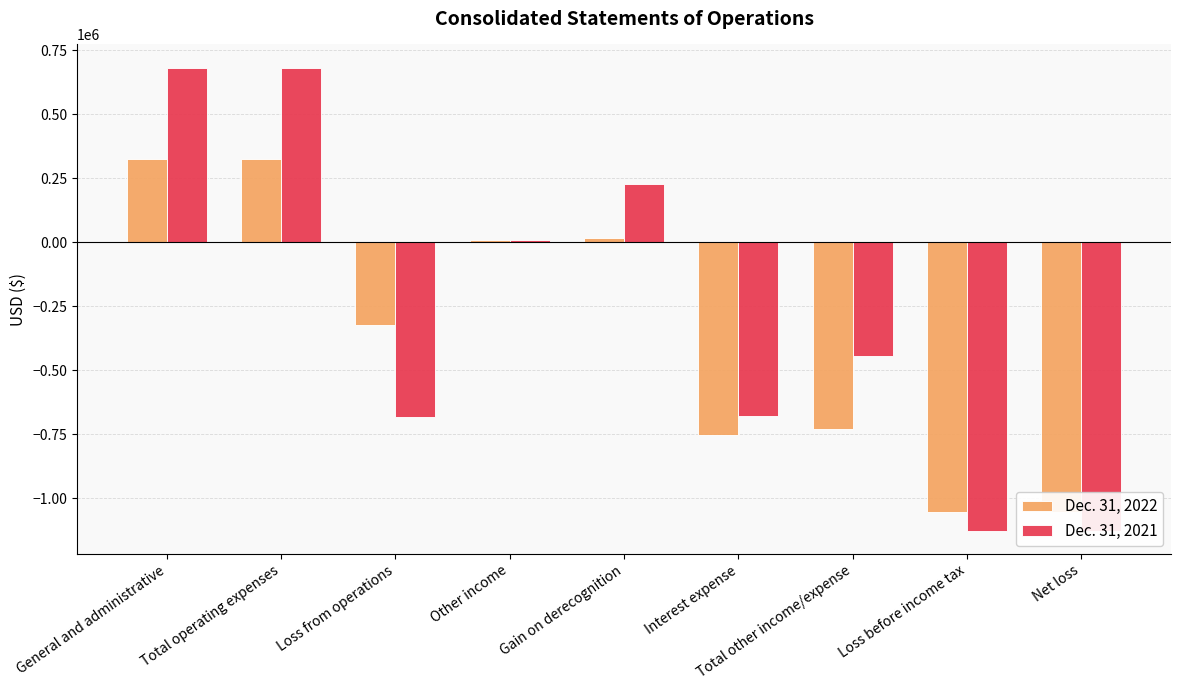

How many data points in Dec. 31, 2021 are less than -445515?

4